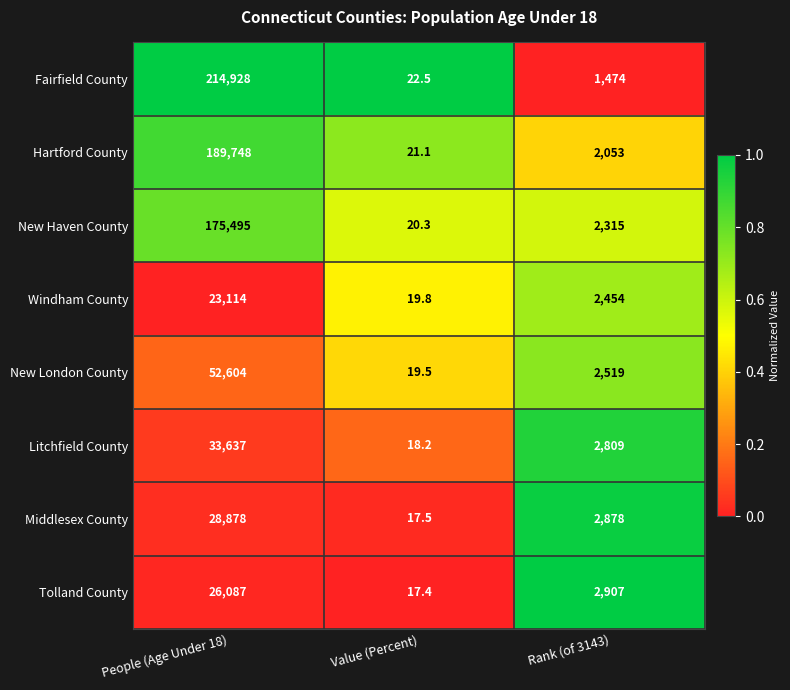

The value of Litchfield County at Rank (of 3143) is 1105.4. True or false?

False